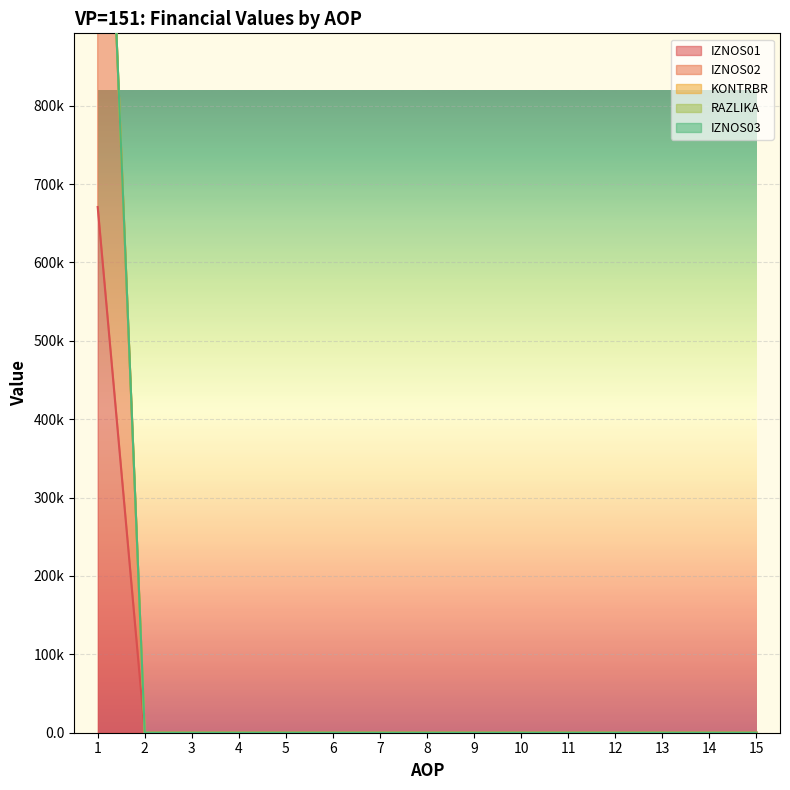

True or false: KONTRBR and RAZLIKA intersect in this chart.

False